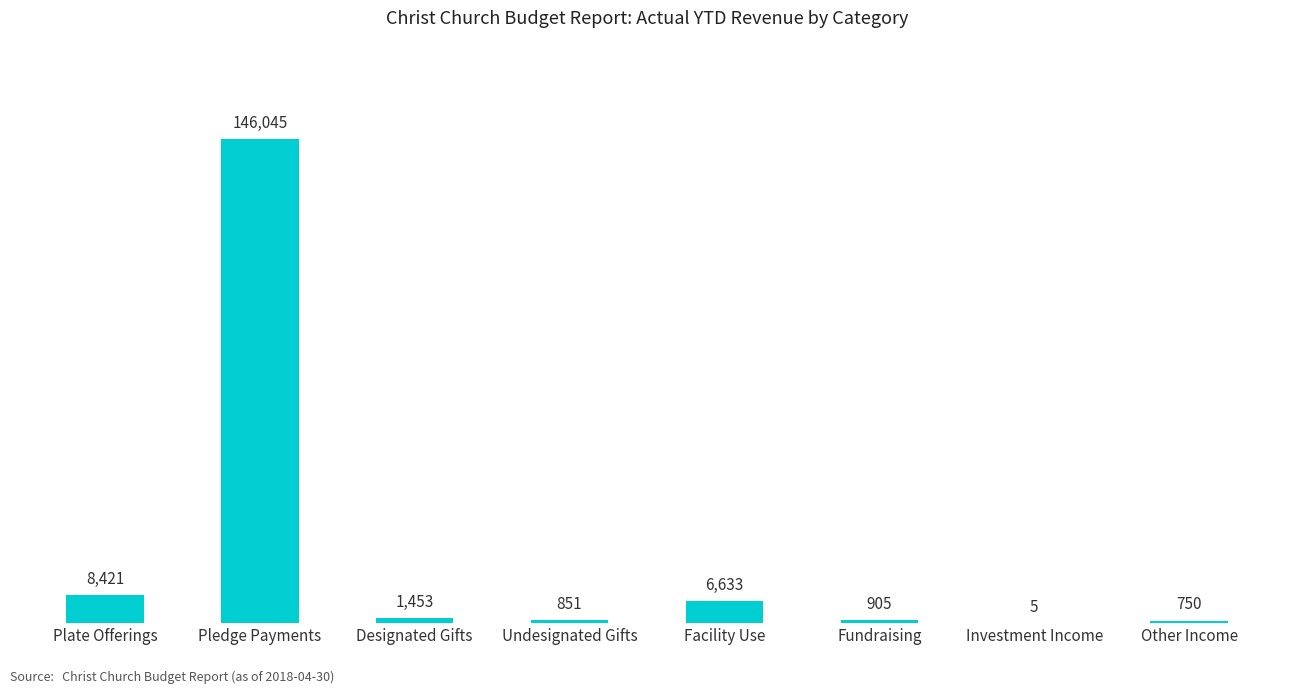

What is the sum of the values at Designated Gifts and Investment Income?

1458